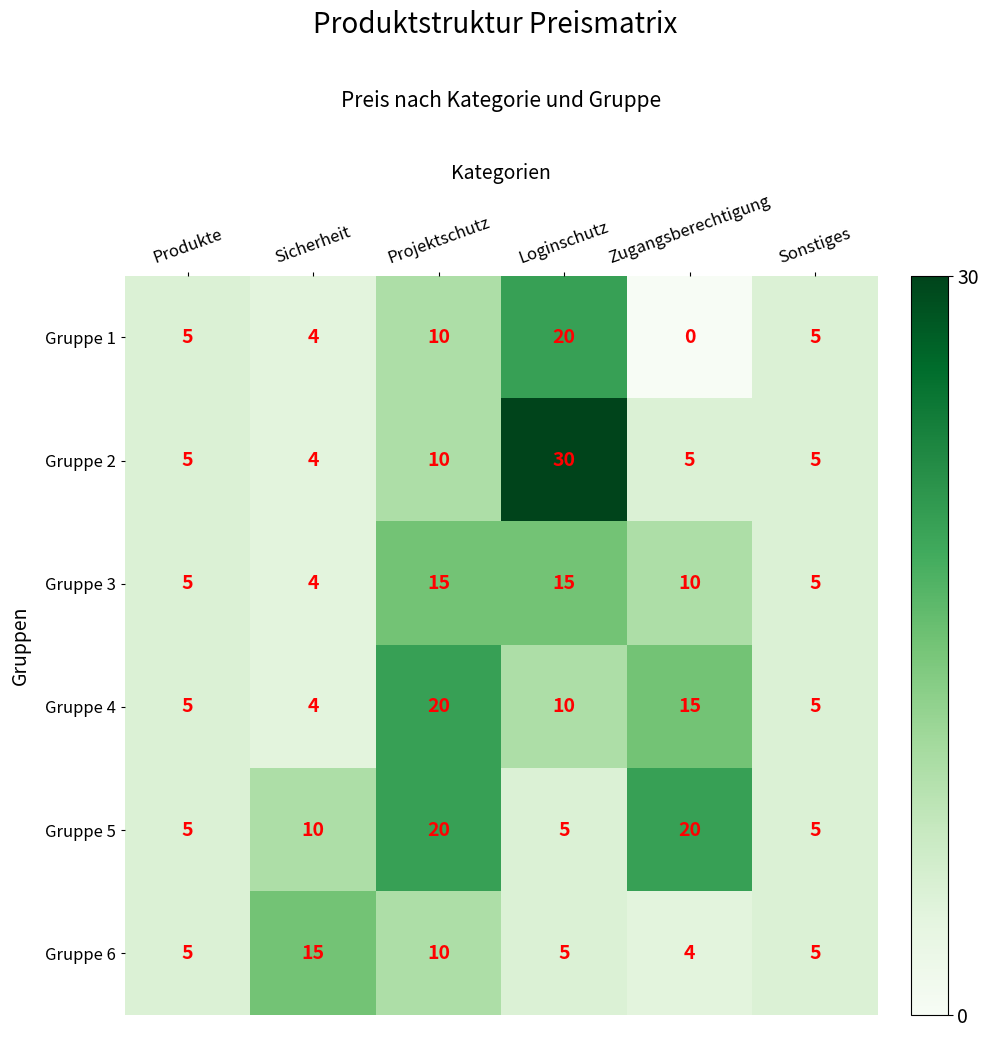

Which series has the largest range (max minus min)?

Gruppe 2